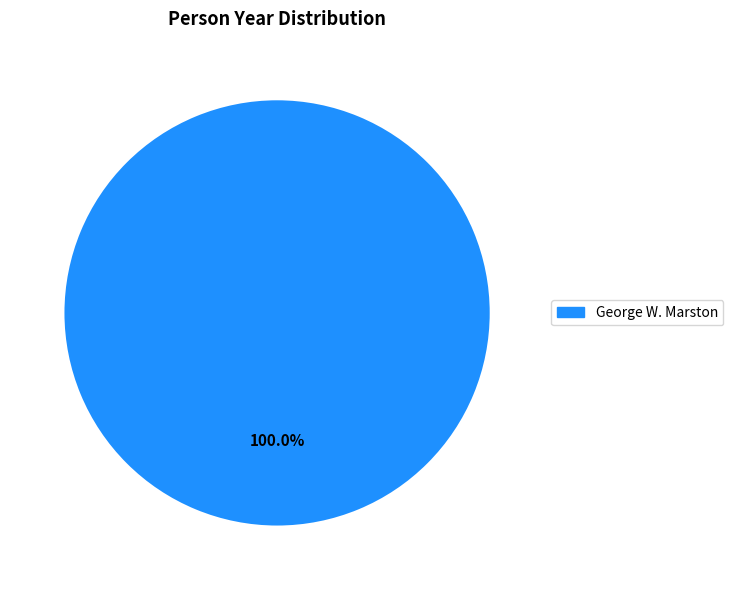

How many segments does this pie chart have?

1